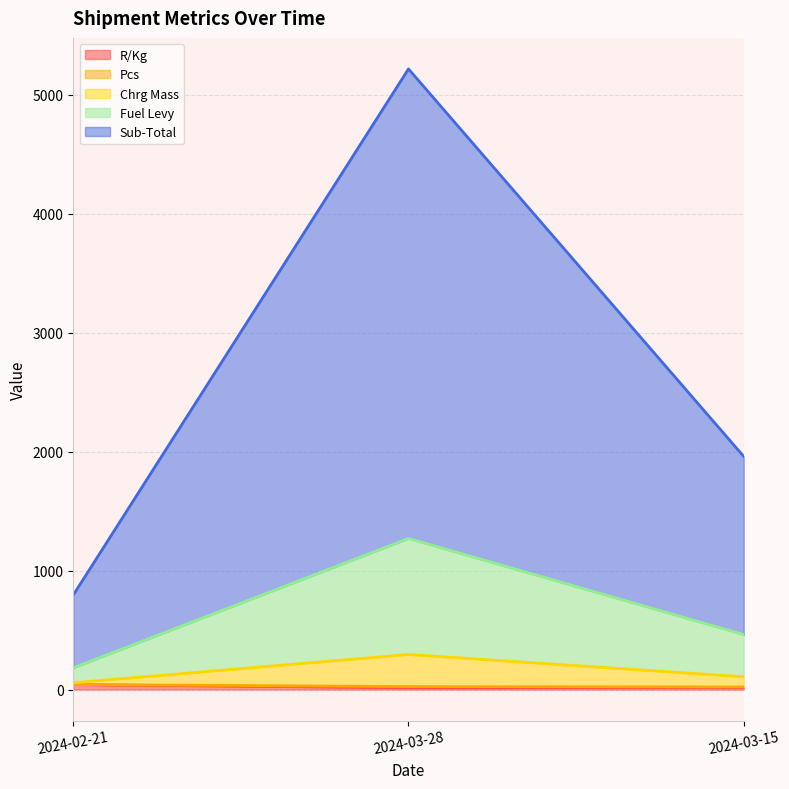

At how many categories does at least one series exceed 4915?

1